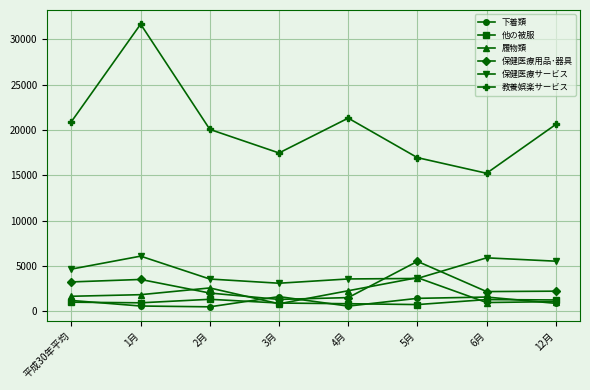

True or false: 他の被服 has a value of 1013 at 平成30年平均.

True